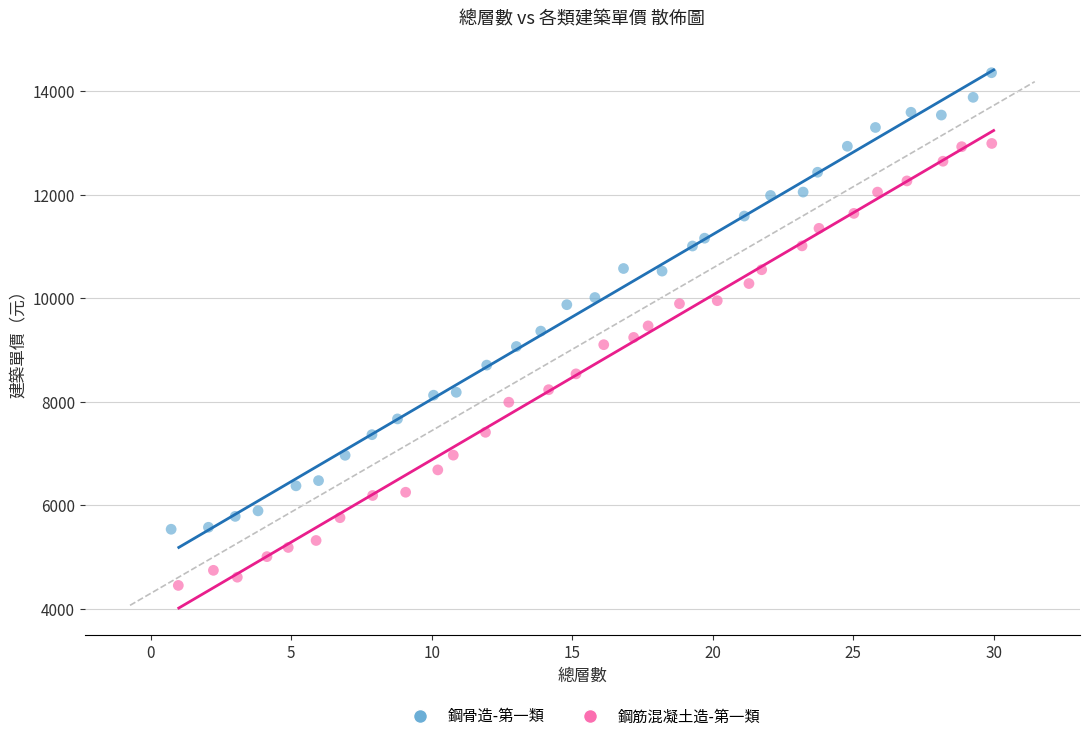

Which series has the widest spread of Y values?

鋼骨造-第一類